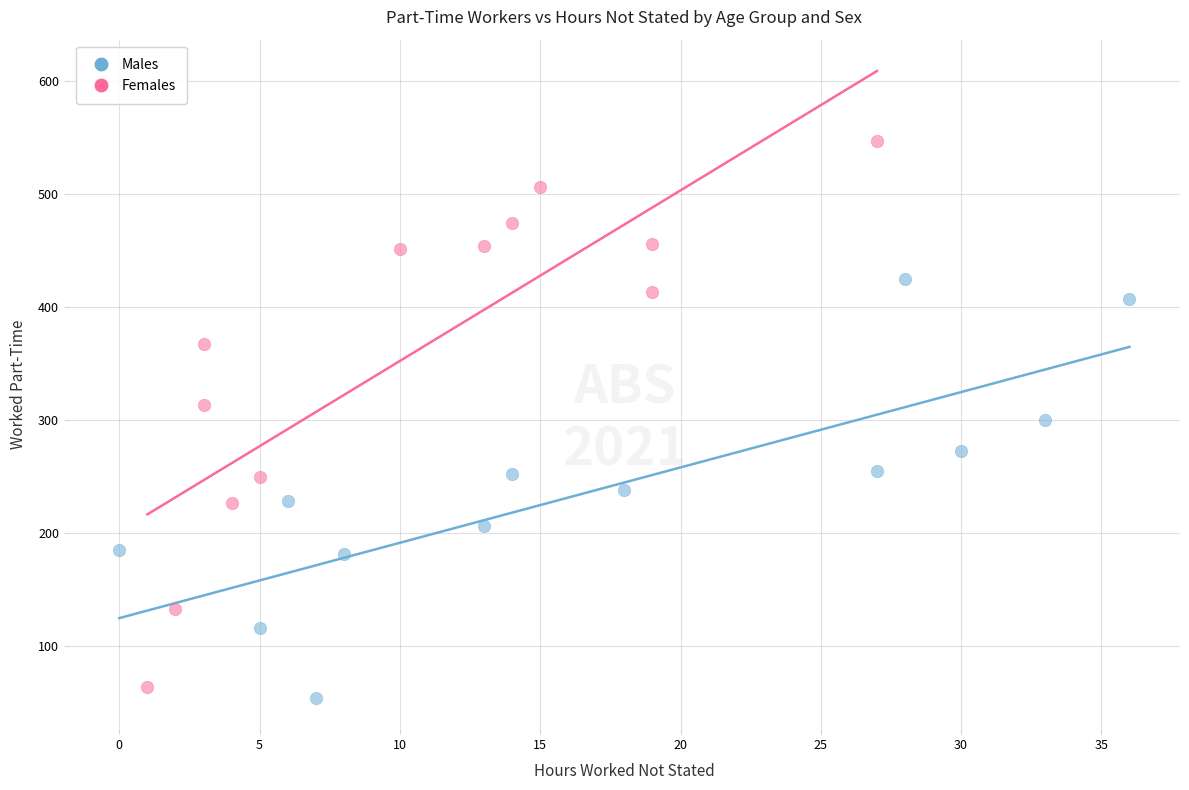

Which series reaches the minimum Y coordinate?

Males